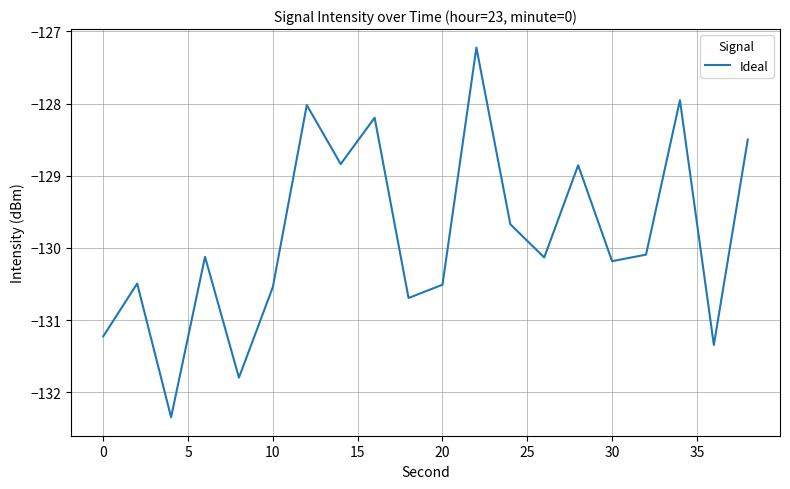

How many lines are shown in the chart?

1